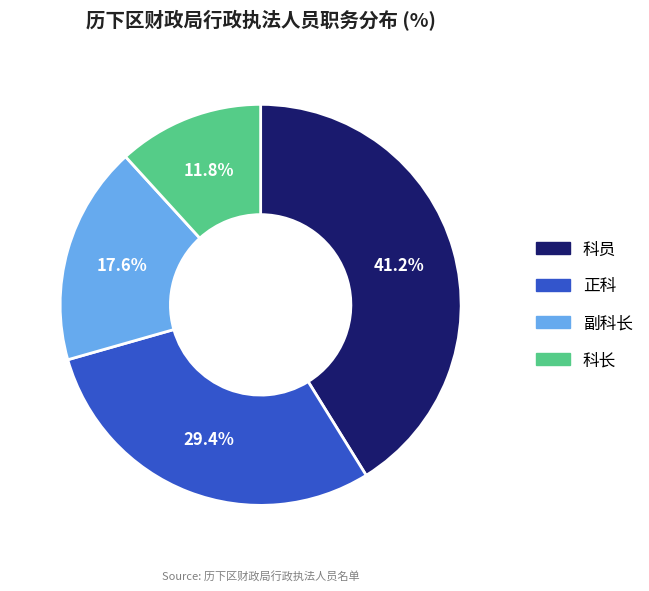

True or false: 科长 accounts for 6% of the total.

False